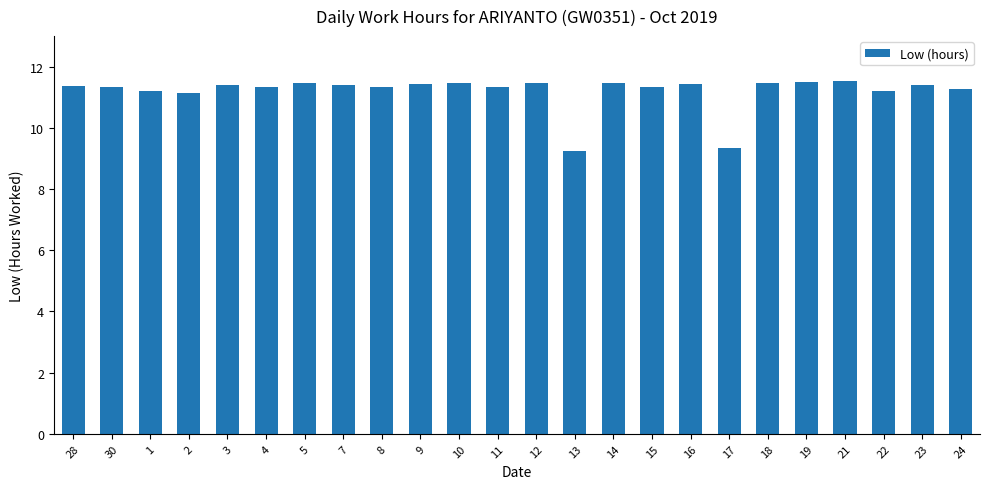

What is the label of the 19th bar from the right?

4